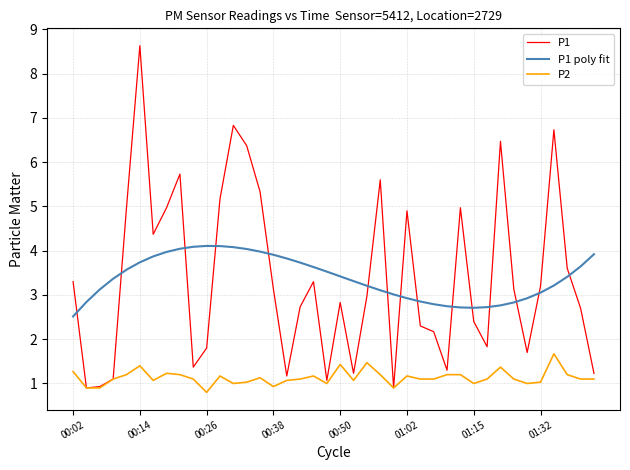

List the series in order of their peak value, lowest first.

P2, P1 poly fit, P1